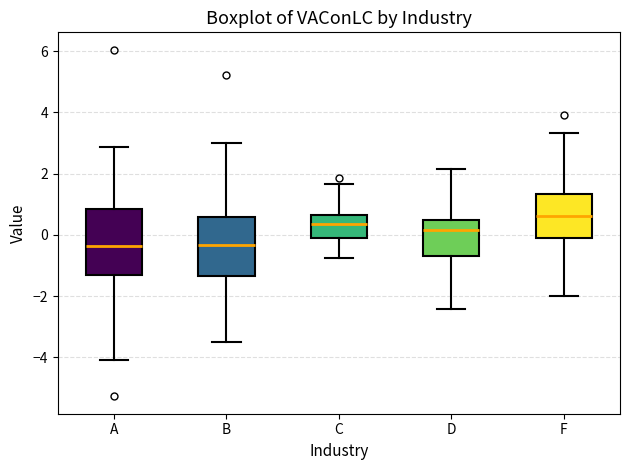

Reading left to right, read every box against the y-axis: the position of its median line, the range the box covers, and the ends of its whiskers. The values are not printed on the chart, so give them approximately, as read against the axis.

A: median -0.4, box -1.4 to 0.8, whiskers -4.0 to 2.8
B: median -0.4, box -1.4 to 0.6, whiskers -3.4 to 3.0
C: median 0.4, box -0.2 to 0.6, whiskers -0.8 to 1.6
D: median 0.2, box -0.6 to 0.6, whiskers -2.4 to 2.2
F: median 0.6, box 0.0 to 1.4, whiskers -2.0 to 3.4